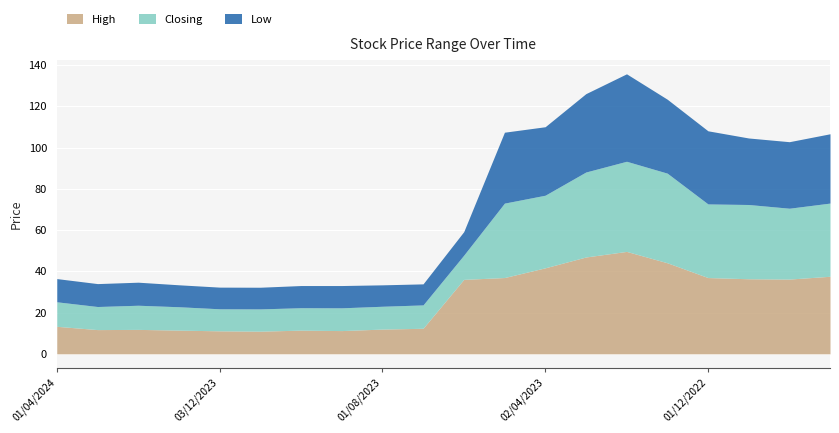

At which category is the sum across all series the highest?

01/02/2023